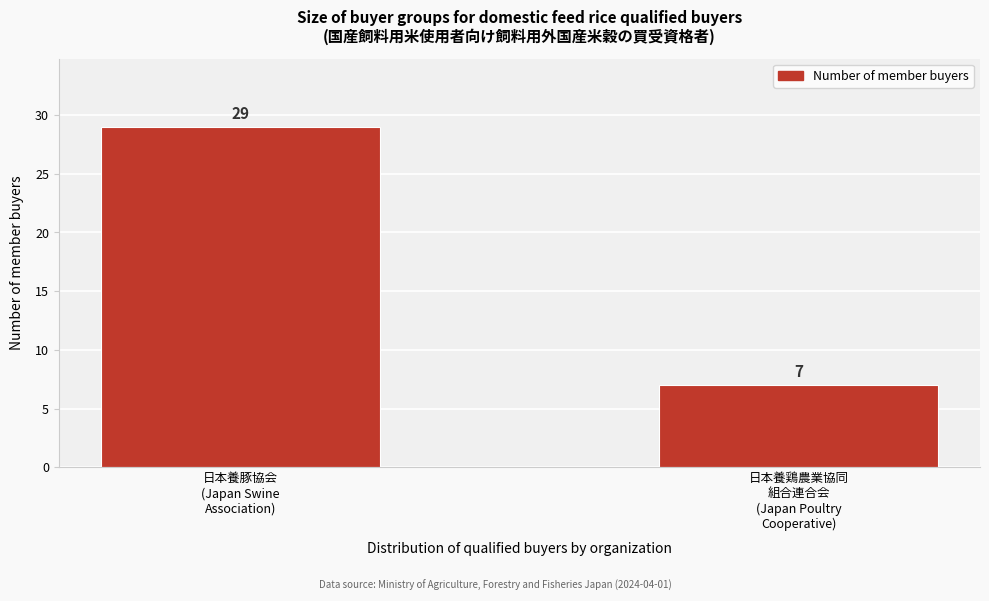

Reading right to left, list all the values displayed in this chart.

7	29